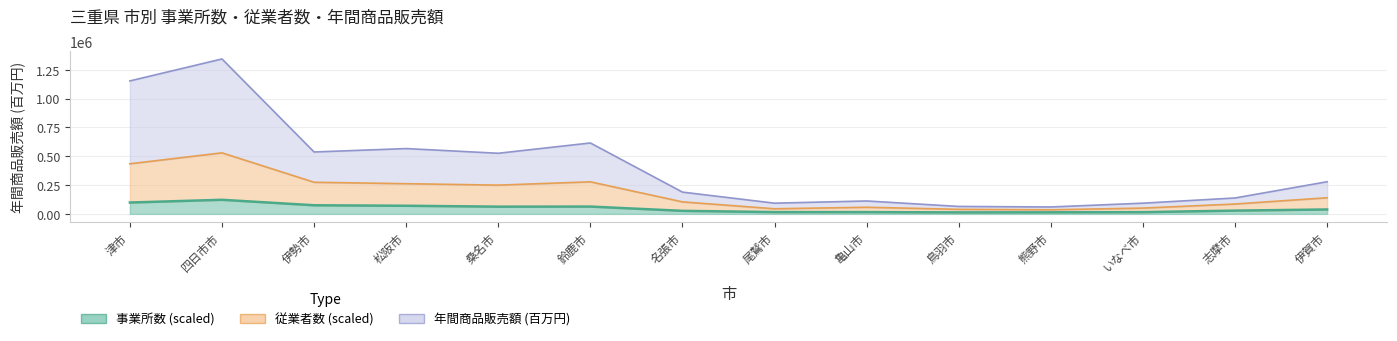

At which category is the sum across all series the highest?

四日市市